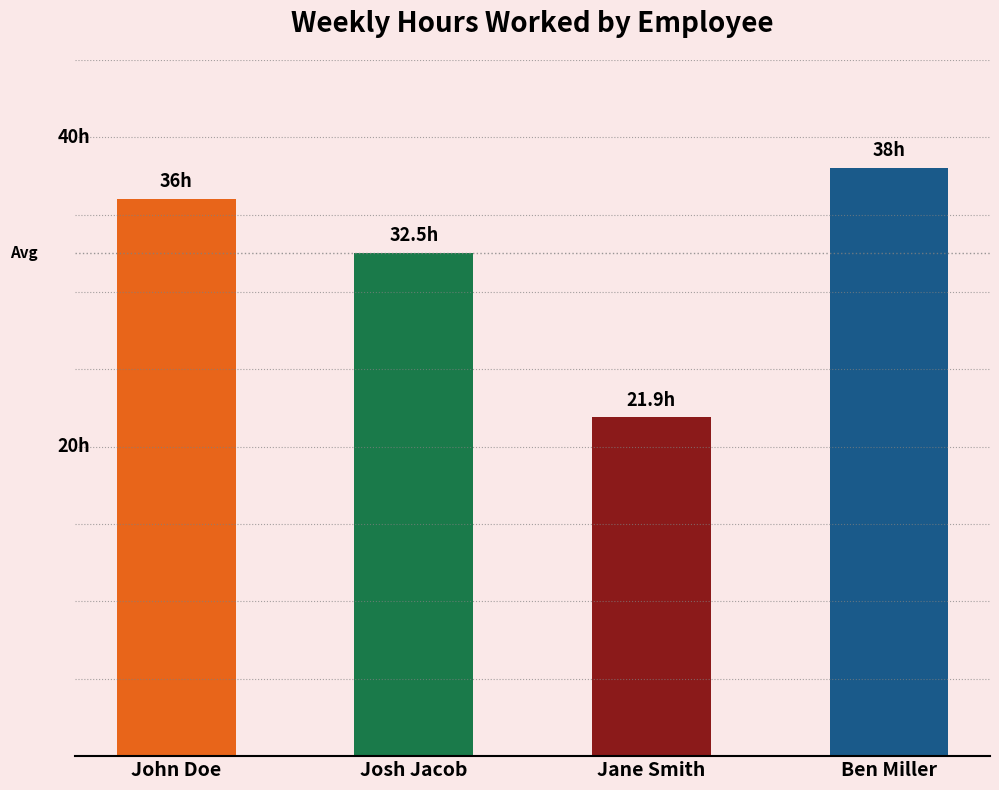

What is the value of the 2nd bar from the left?

32.5